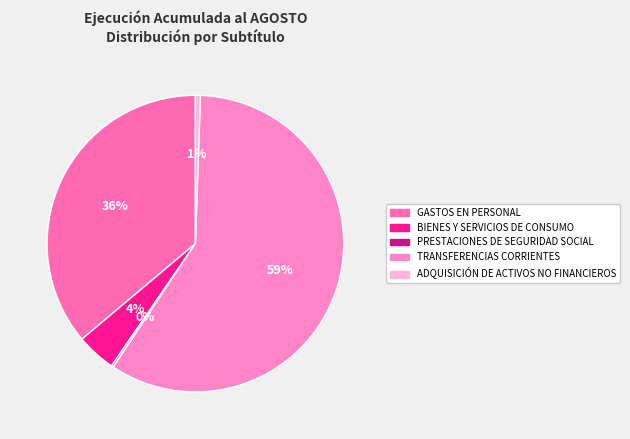

To the nearest percent, what portion does TRANSFERENCIAS CORRIENTES represent?

59%